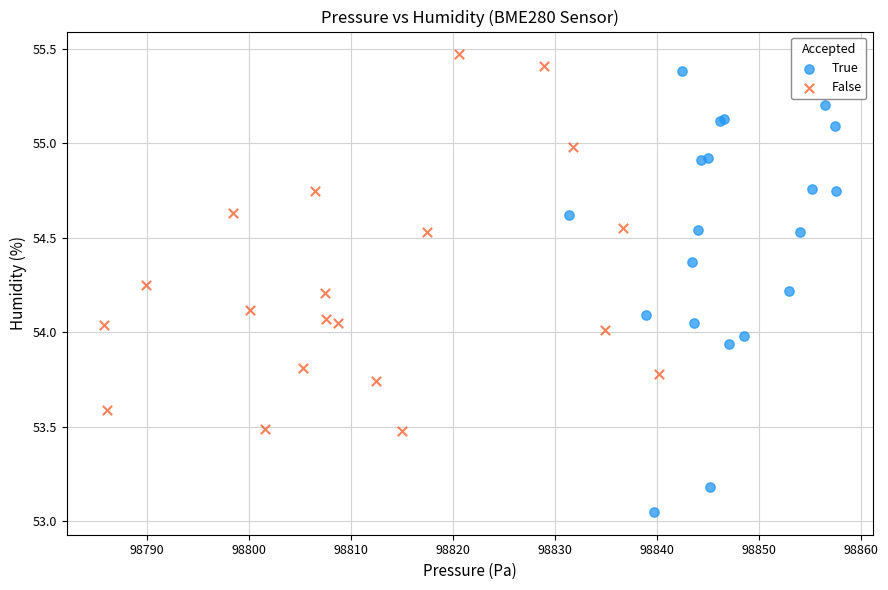

Which series has the largest Y range (max minus min)?

True